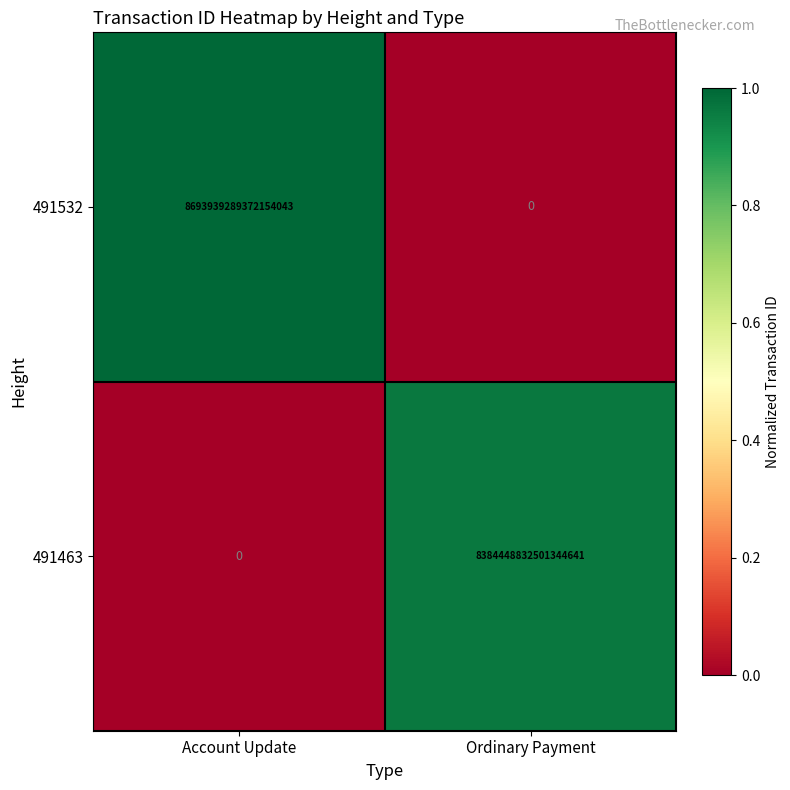

The value of 491463 at Ordinary Payment is 3735193562302787072. True or false?

False